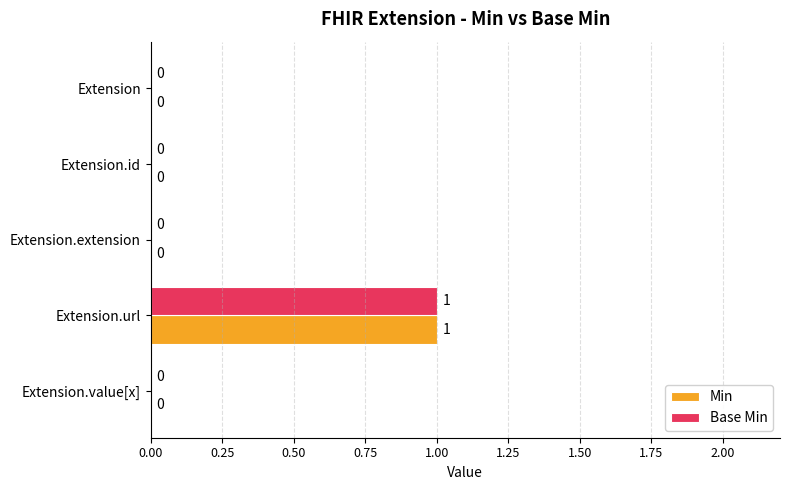

What are all the series names shown in the legend?

Min, Base Min